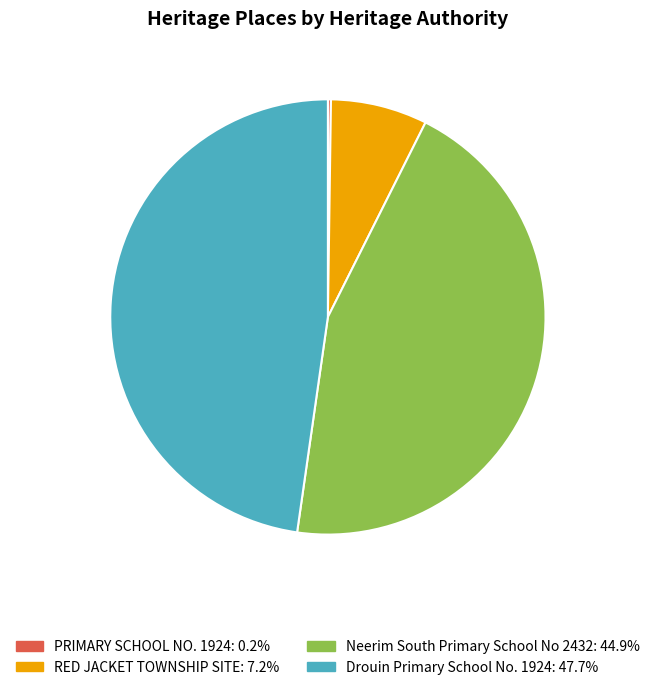

The RED JACKET TOWNSHIP SITE slice represents 21% of the pie. True or false?

False